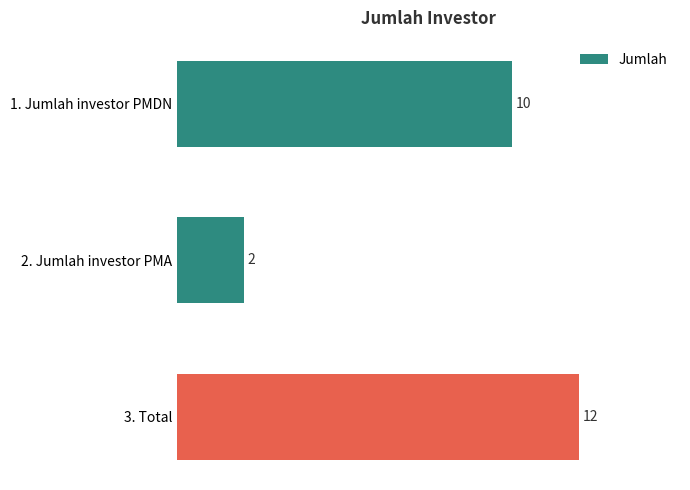

What is the label of the 3rd bar from the top?

3. Total